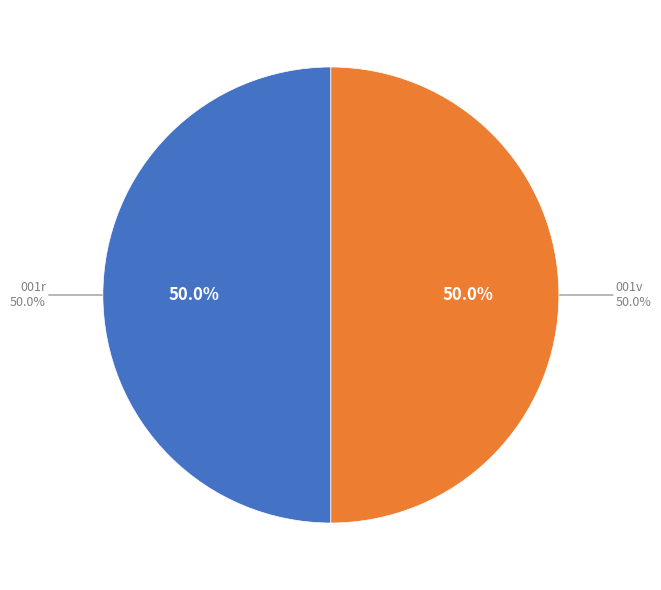

What percentage is NOT represented by 001v?

50.0%